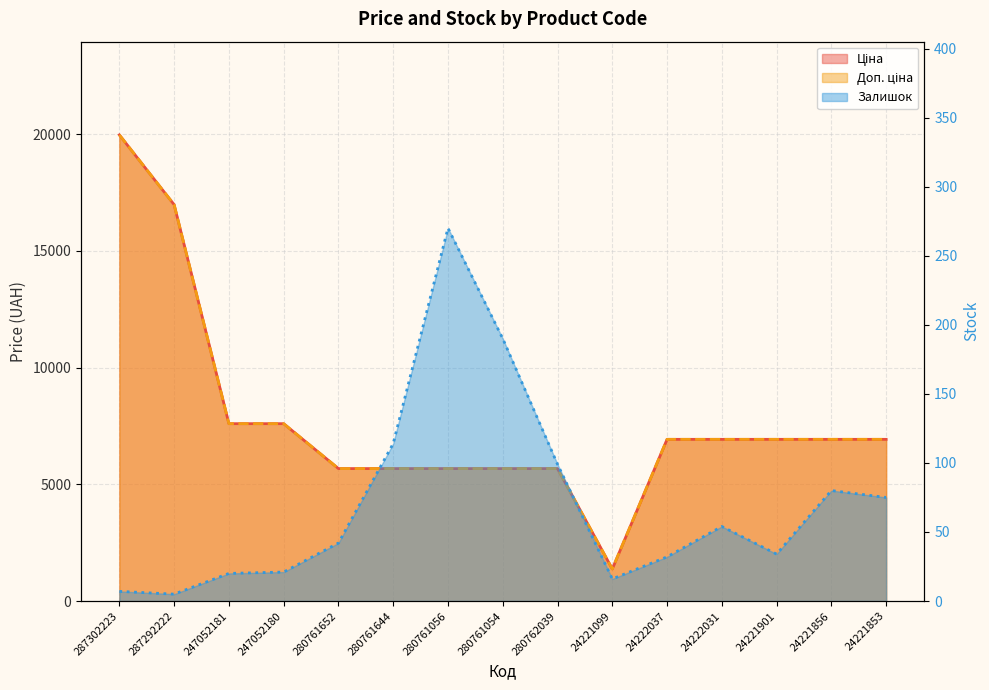

True or false: Ціна has more than 1 points higher than both neighbors.

False